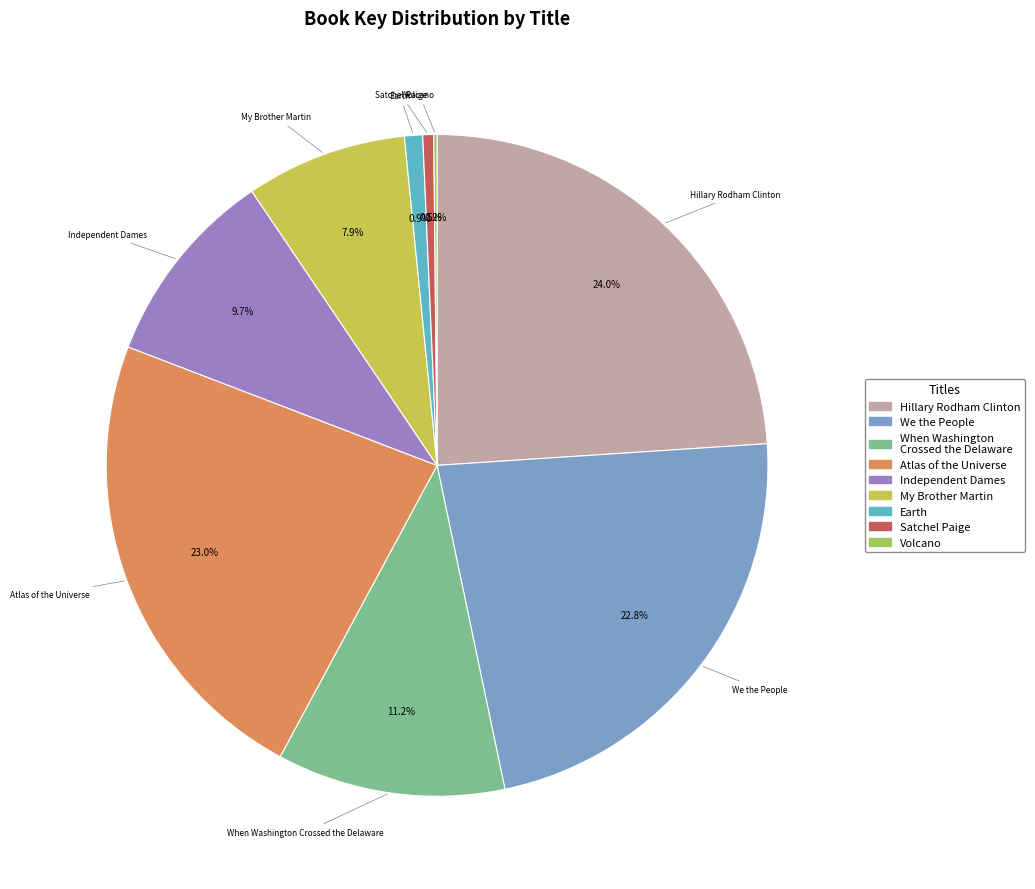

True or false: Satchel Paige accounts for 11% of the total.

False